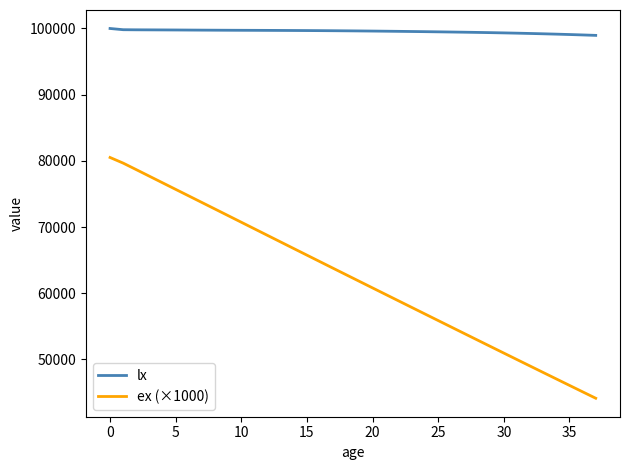

Which series has the largest total across all categories?

lx